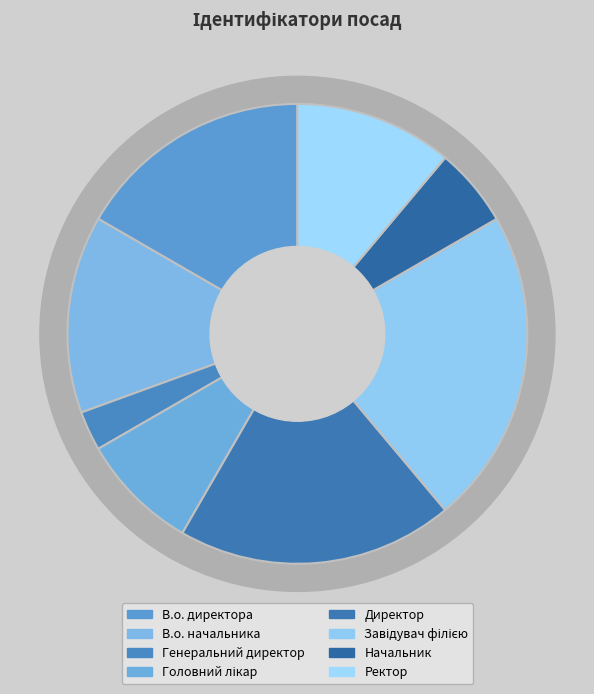

How much of the chart is everything except Головний лікар?

91.7%